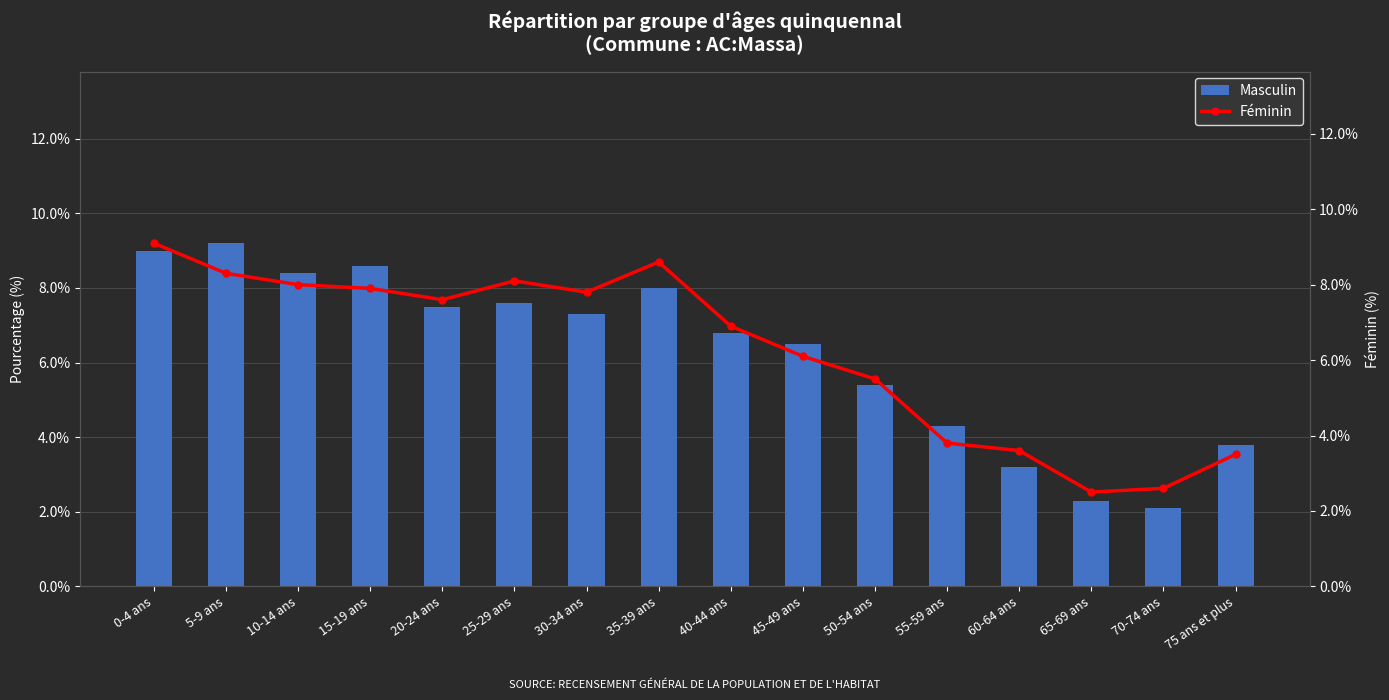

Which series has the widest spread of values?

Masculin